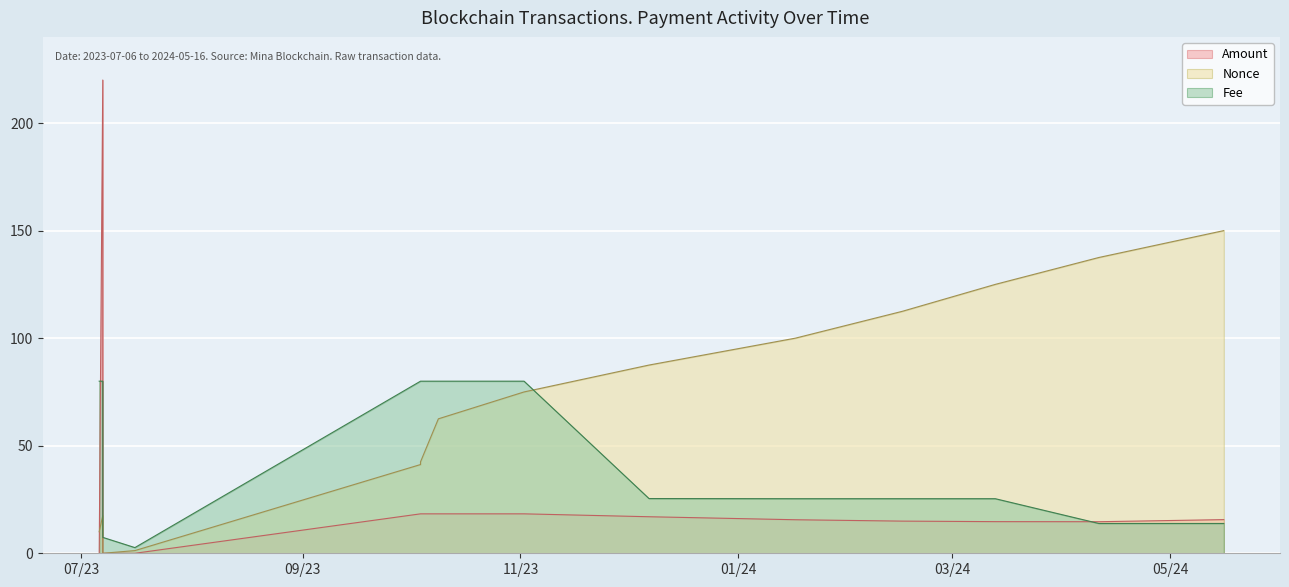

Which series has the largest total across all categories?

Nonce